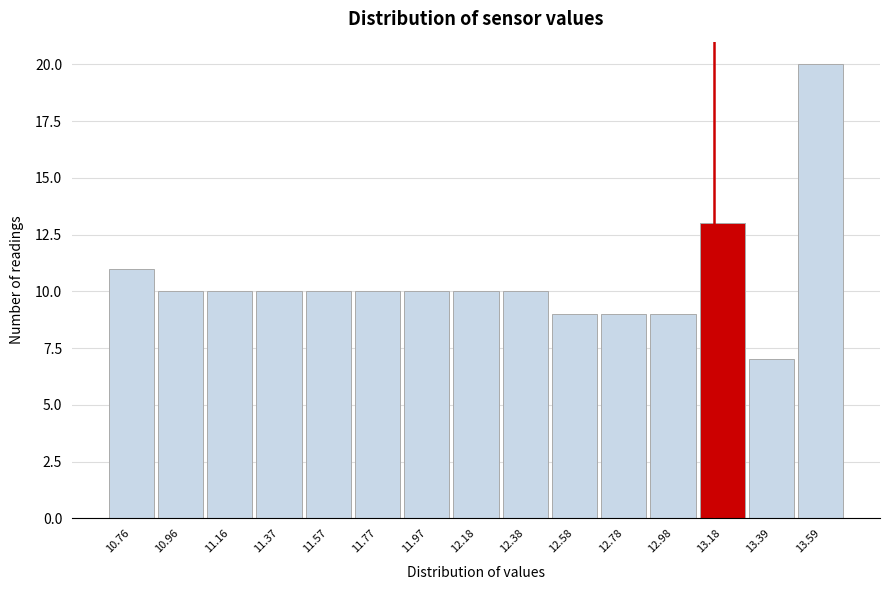

Over which range of the x-axis is the bar tallest?

13.50 to 13.70